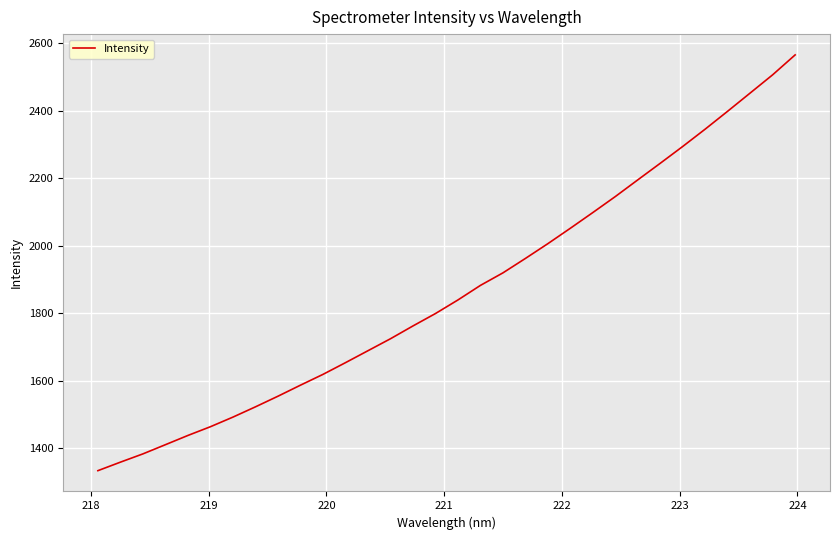

What is the difference between the maximum and minimum values?

1233.0